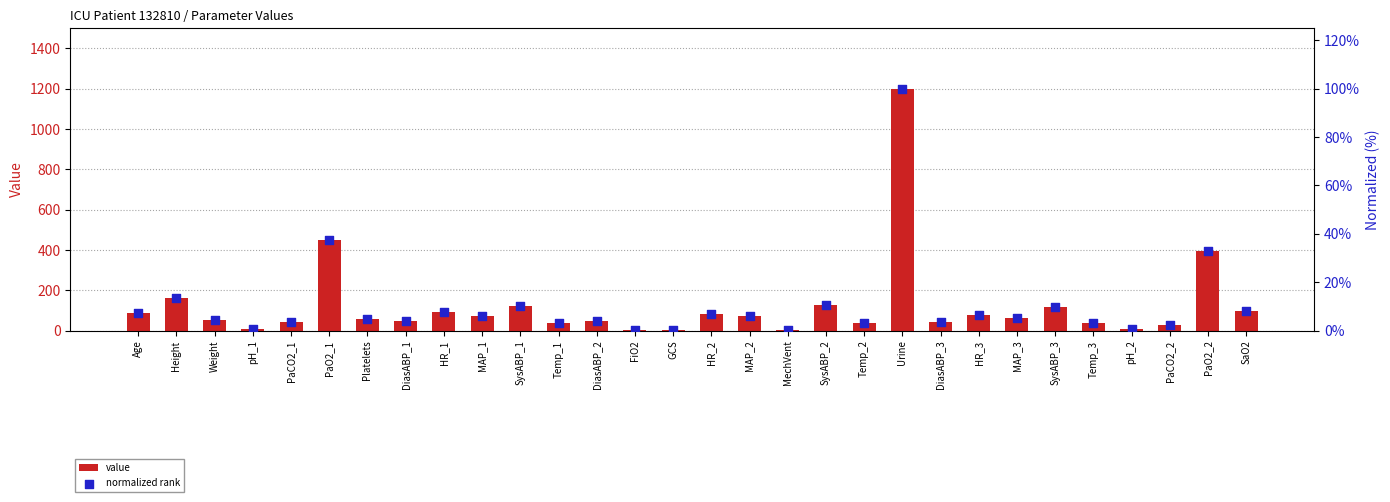

What is the total value across all series at DiasABP_2?

53.1